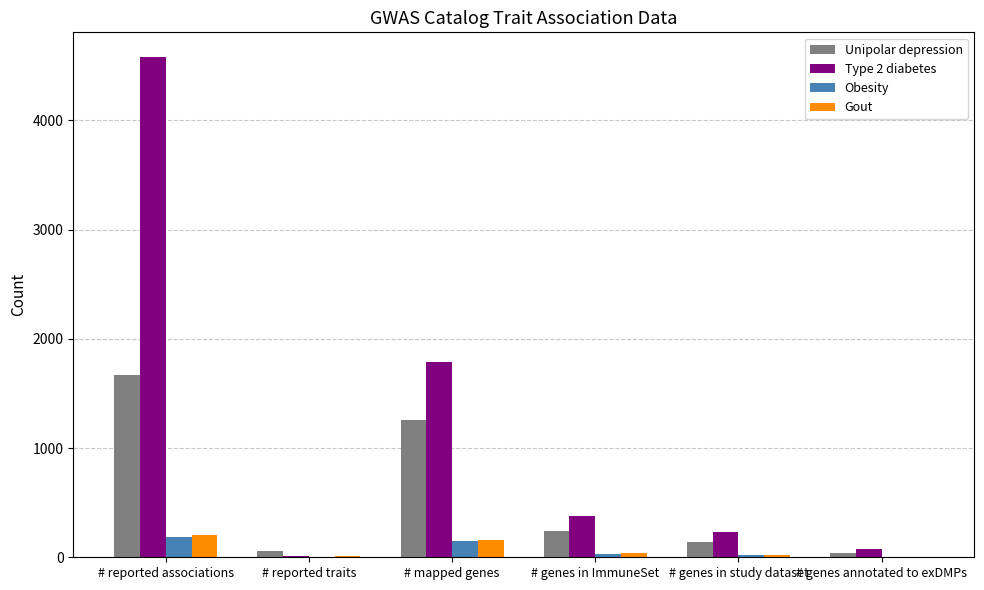

What is the sum of the Type 2 diabetes values at # genes in ImmuneSet and # reported traits?

393